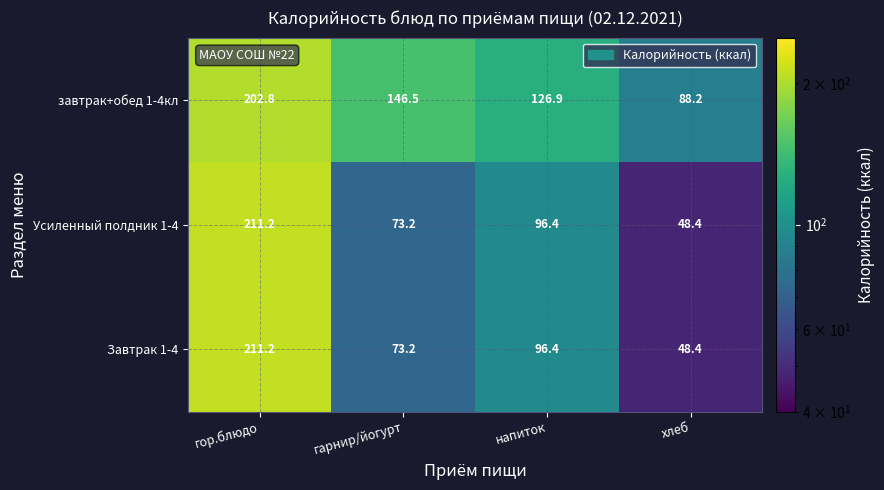

How many categories are shown in the chart?

4